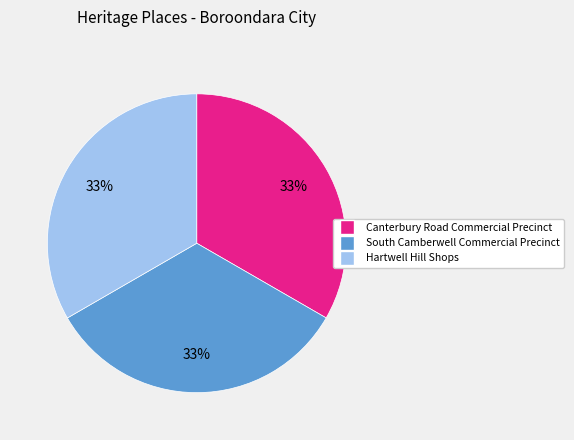

Does any single category account for the majority?

No